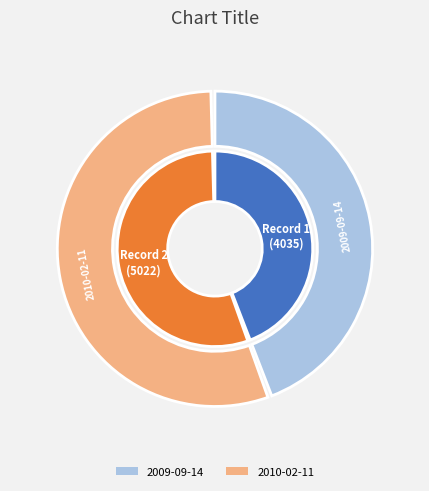

What is the ratio of the value at 2010-02-11 to the value at 2009-09-14?

1.2